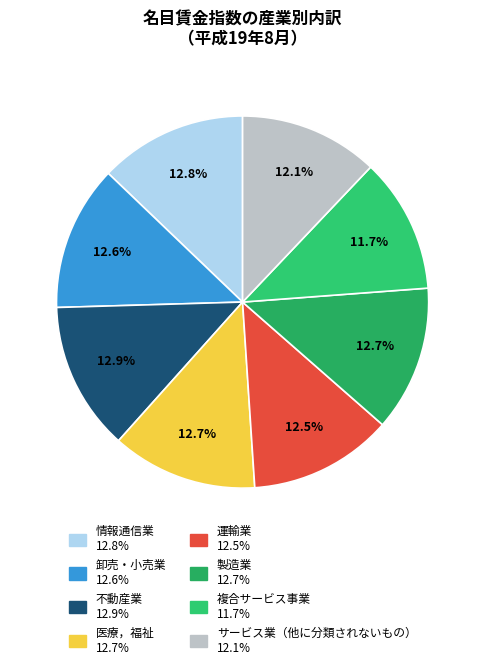

To the nearest percent, what portion does 運輸業 represent?

12%